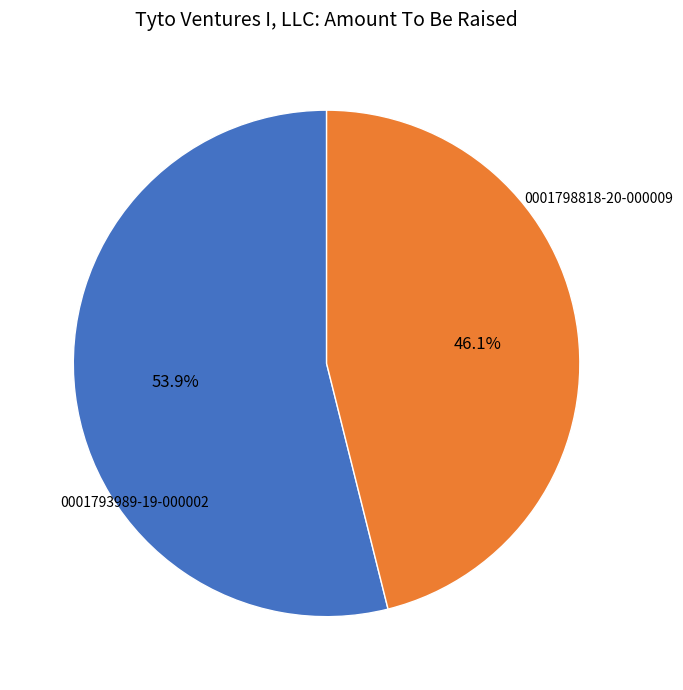

To the nearest percent, what portion does 0001798818-20-000009 represent?

54%